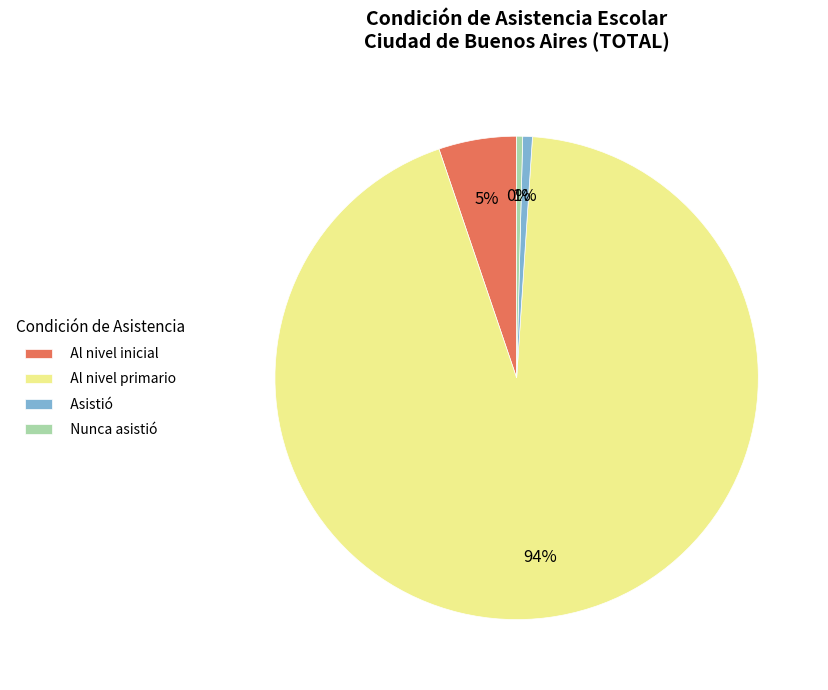

To the nearest percent, what is the average slice percentage?

25%